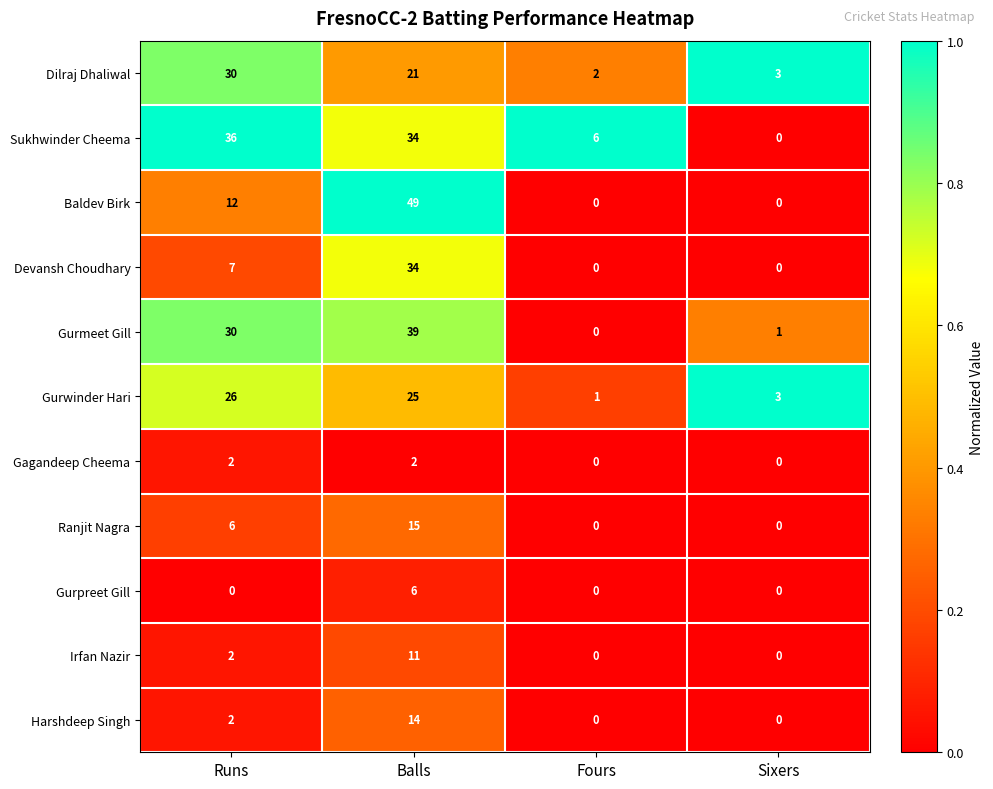

What is the sum of all Devansh Choudhary values?

41